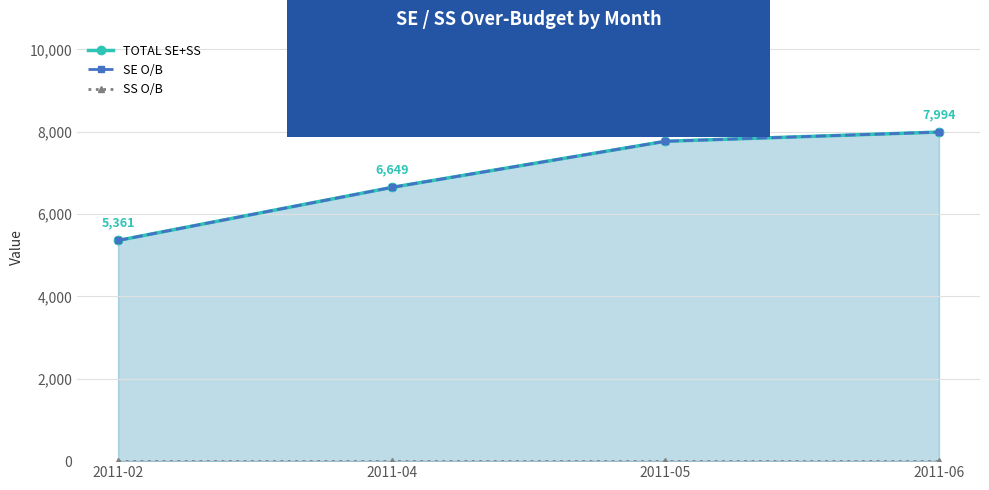

True or false: SE O/B and TOTAL SE+SS intersect in this chart.

False